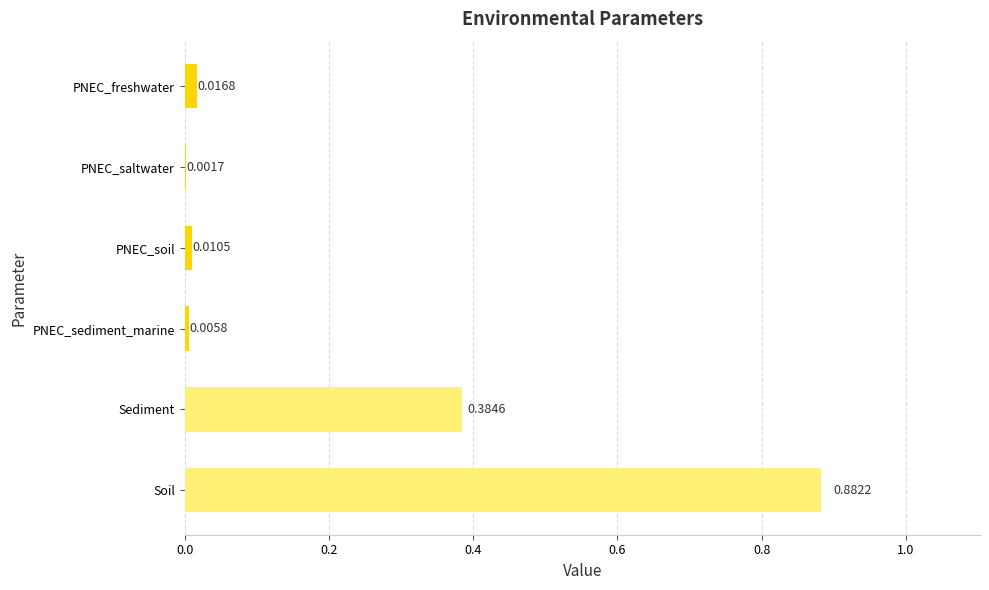

At which category does the chart reach its peak across all series?

Soil